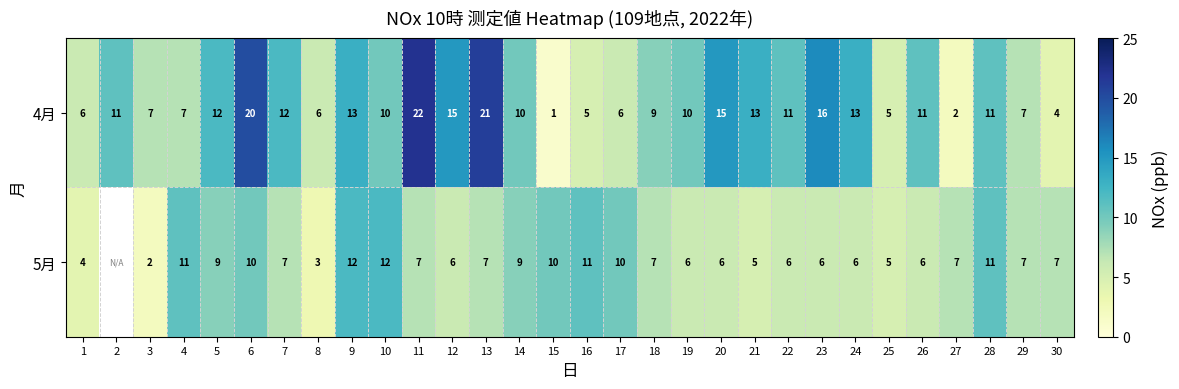

Rank the series at 30 from lowest to highest value.

4月, 5月